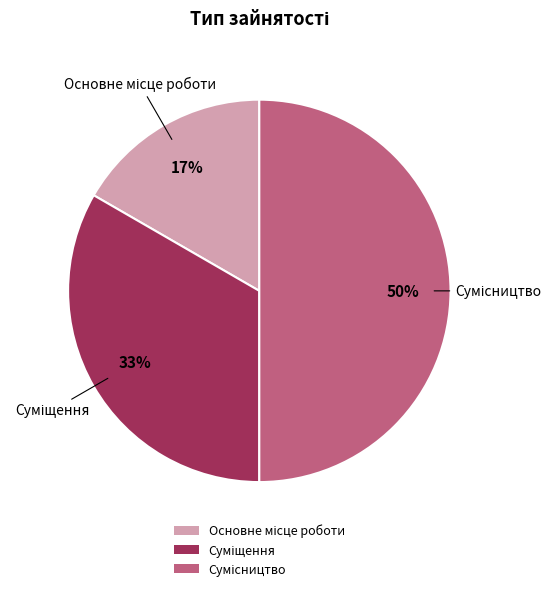

To the nearest percent, what is the difference between the largest and smallest slice percentages?

33%